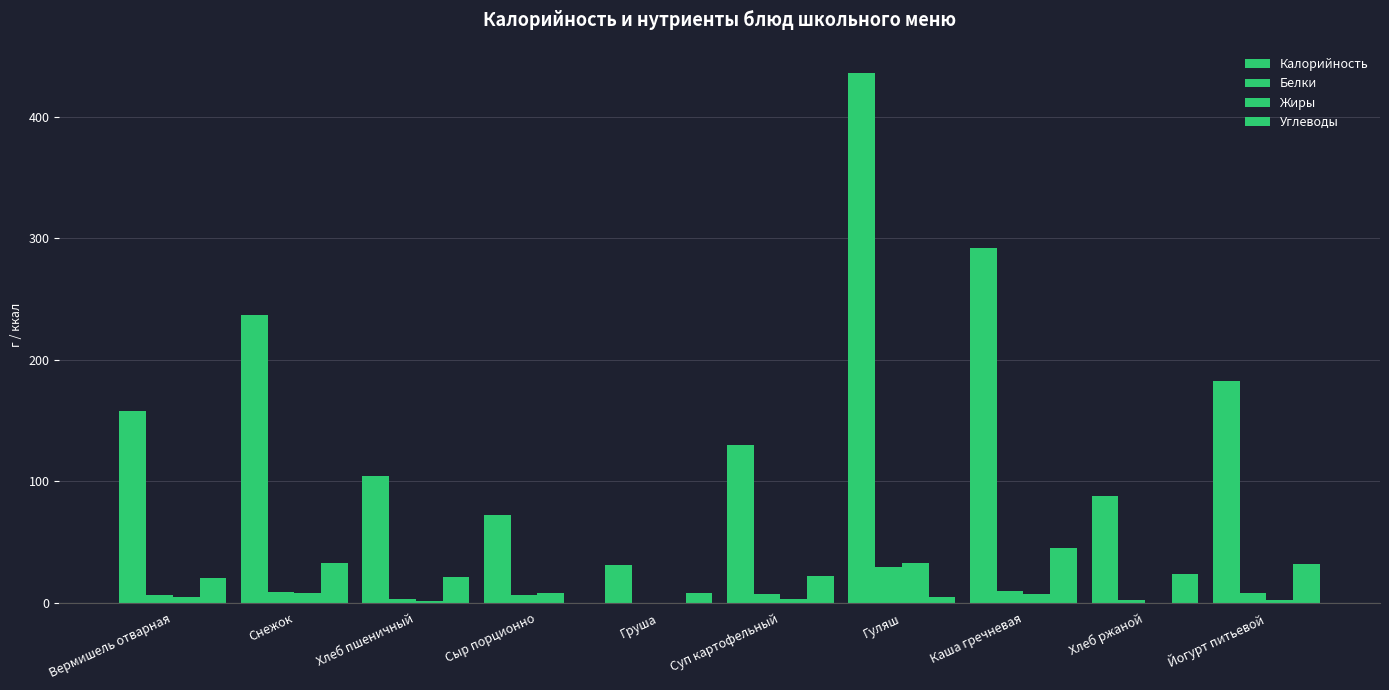

What position from the right is Гуляш?

4